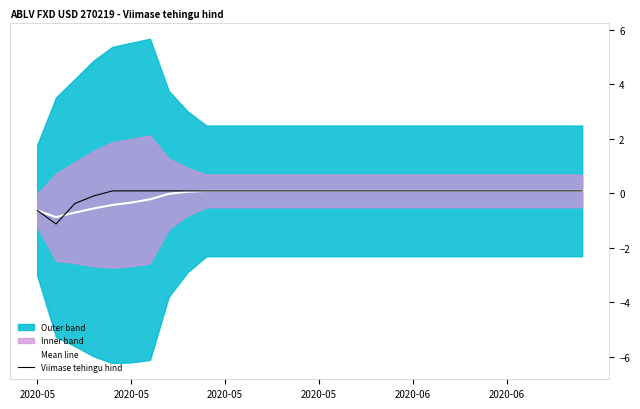

Which label corresponds to the smallest value in the chart?

2020-05